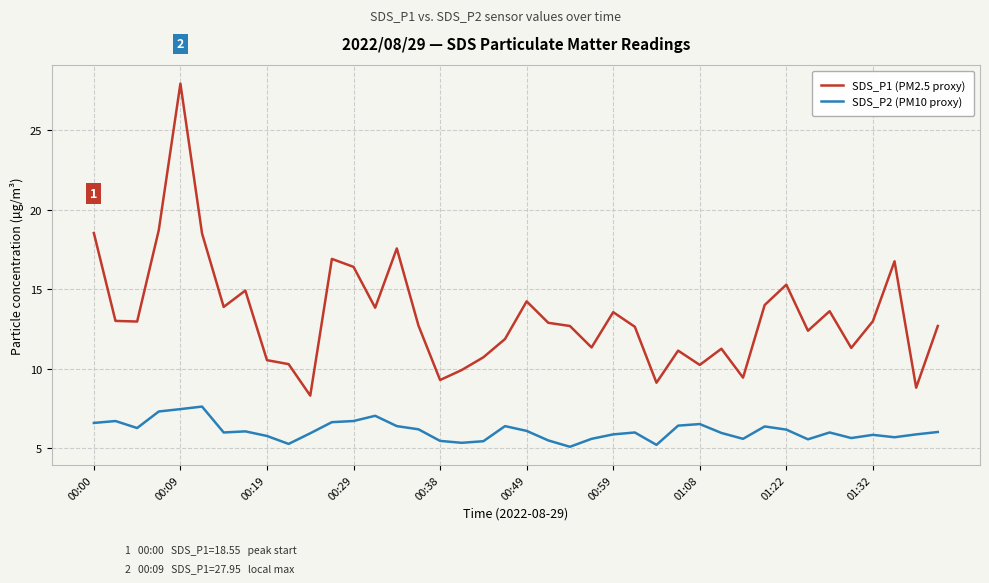

Which series has the largest range (max minus min)?

SDS_P1 (PM2.5 proxy)